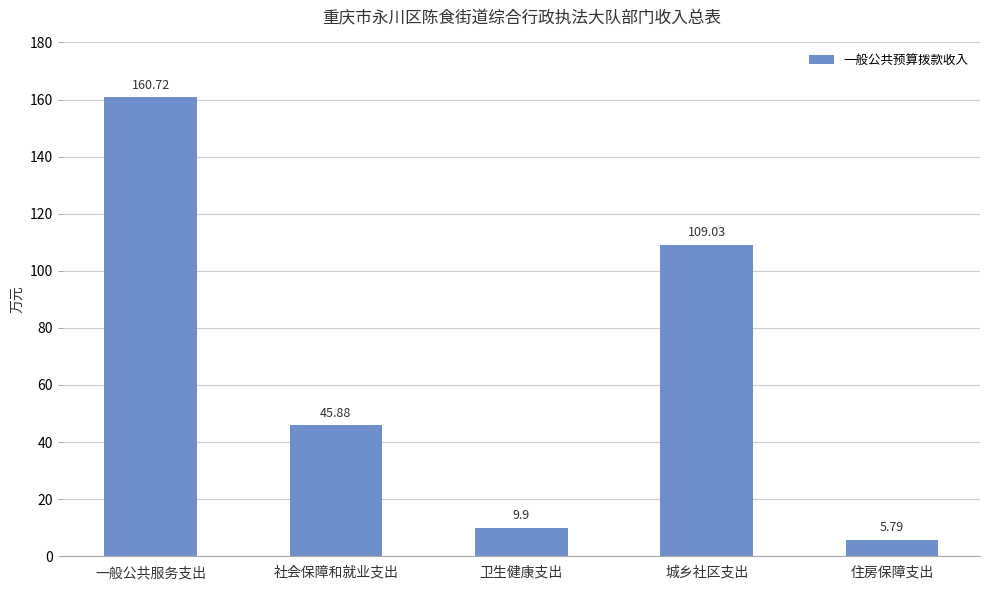

At which label does the data first exceed 45?

一般公共服务支出